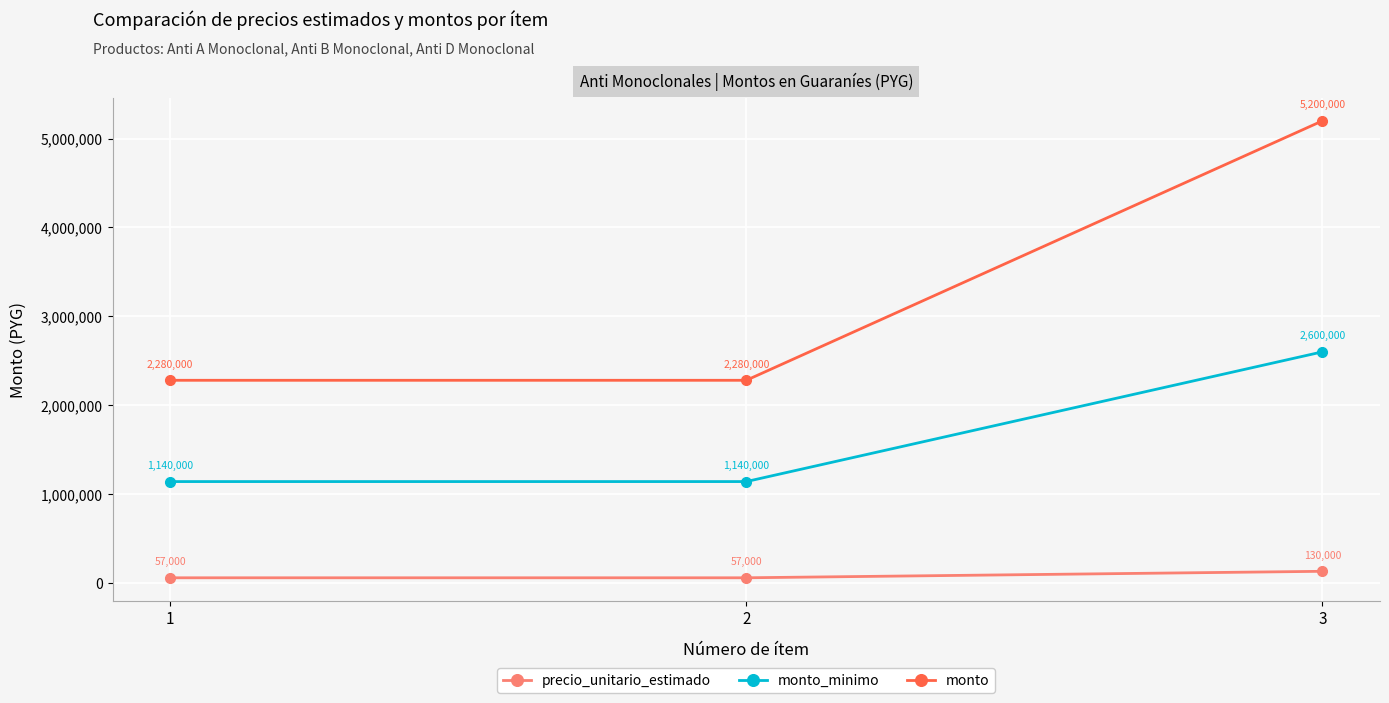

Which category has the highest value across all series?

3